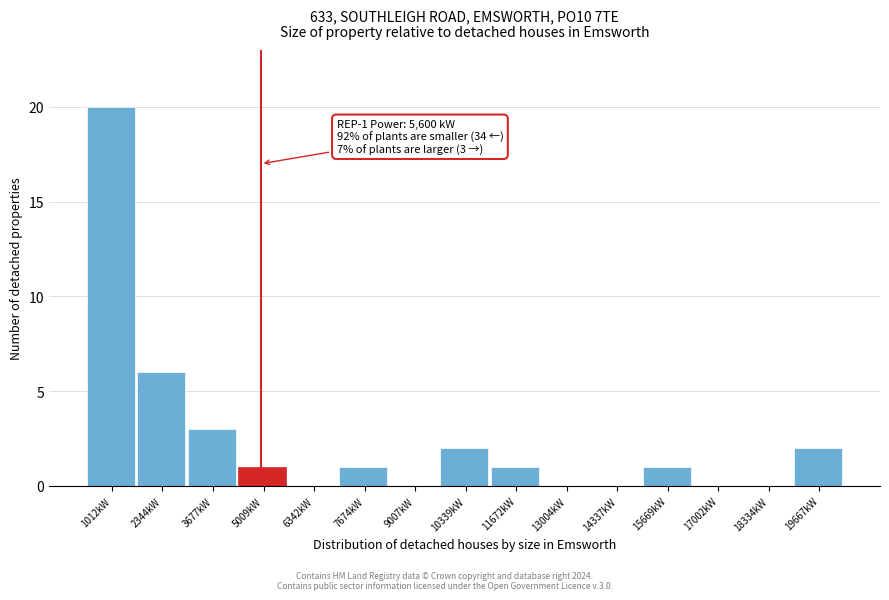

Reading right to left, list all the values displayed in this chart.

19667kW=2	18334kW=0	17002kW=0	15669kW=1	14337kW=0	13004kW=0	11672kW=1	10339kW=2	9007kW=0	7674kW=1	6342kW=0	5009kW=1	3677kW=3	2344kW=6	1012kW=20